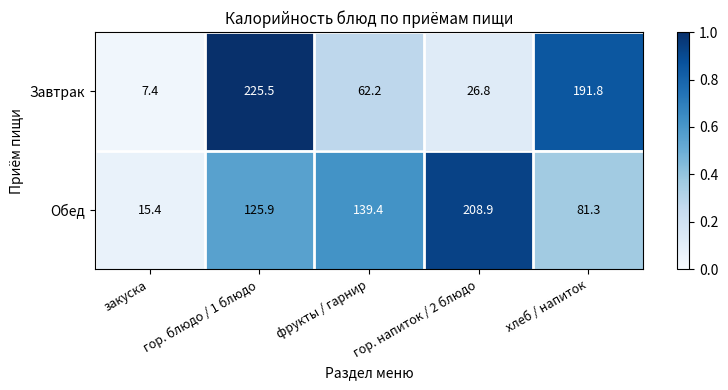

What is the average value of the Обед series?

114.2